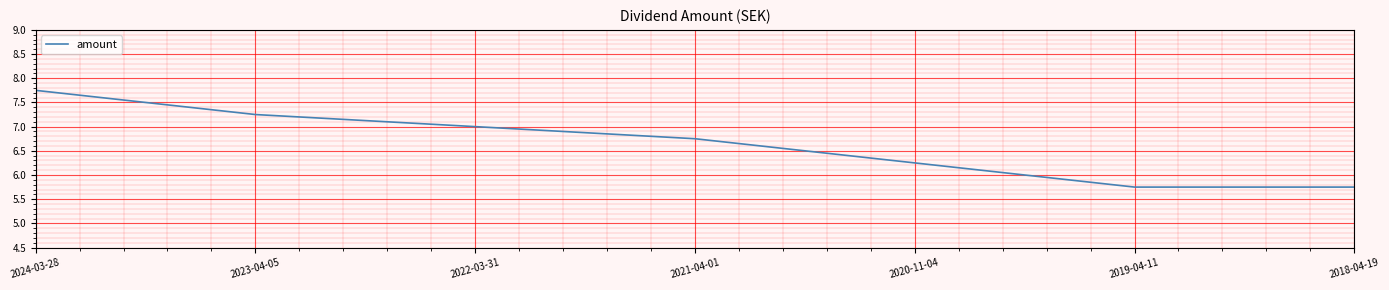

What position from the left is 2023-04-05?

2